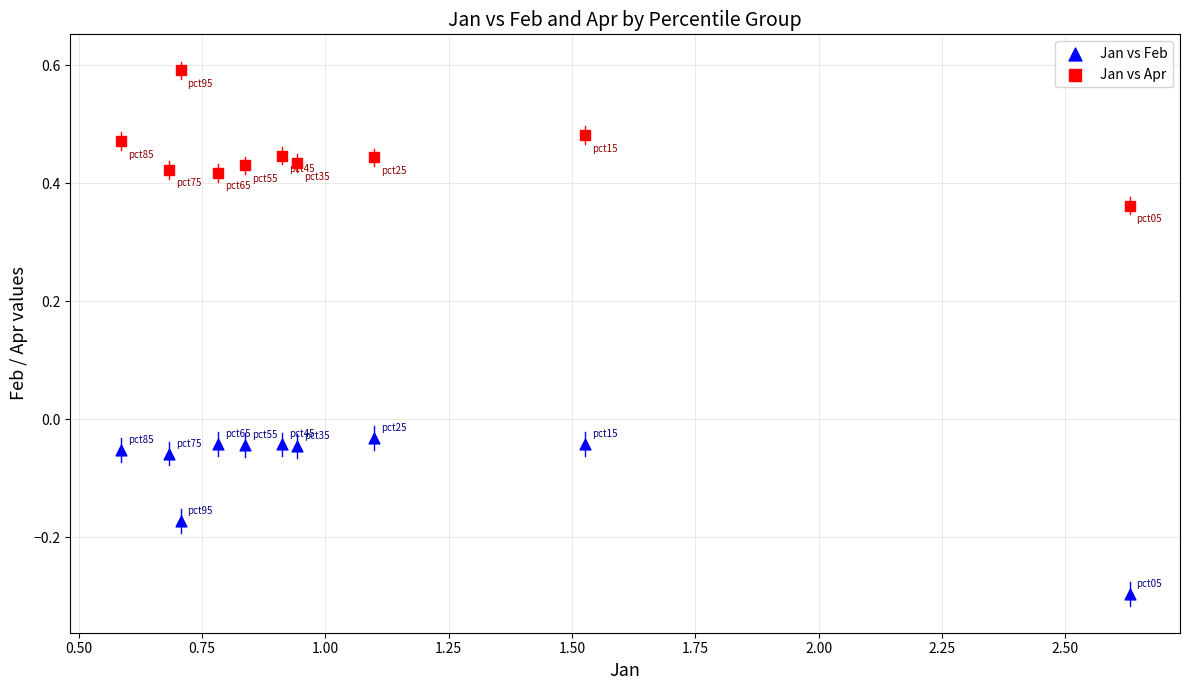

Which series contains the highest Y value?

Jan vs Apr